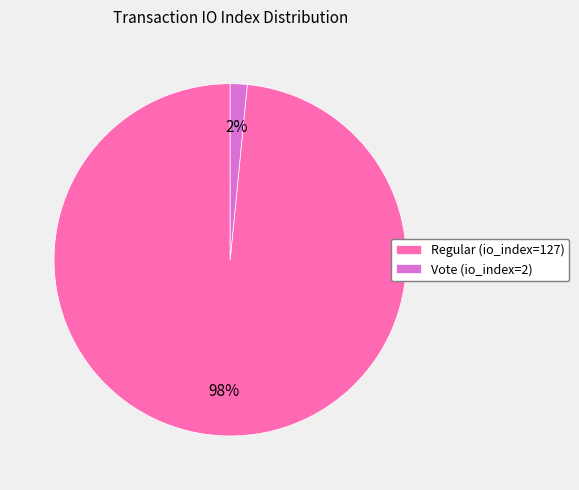

Do Vote (io_index=2) and Regular (io_index=127) together represent more than half of the pie?

Yes